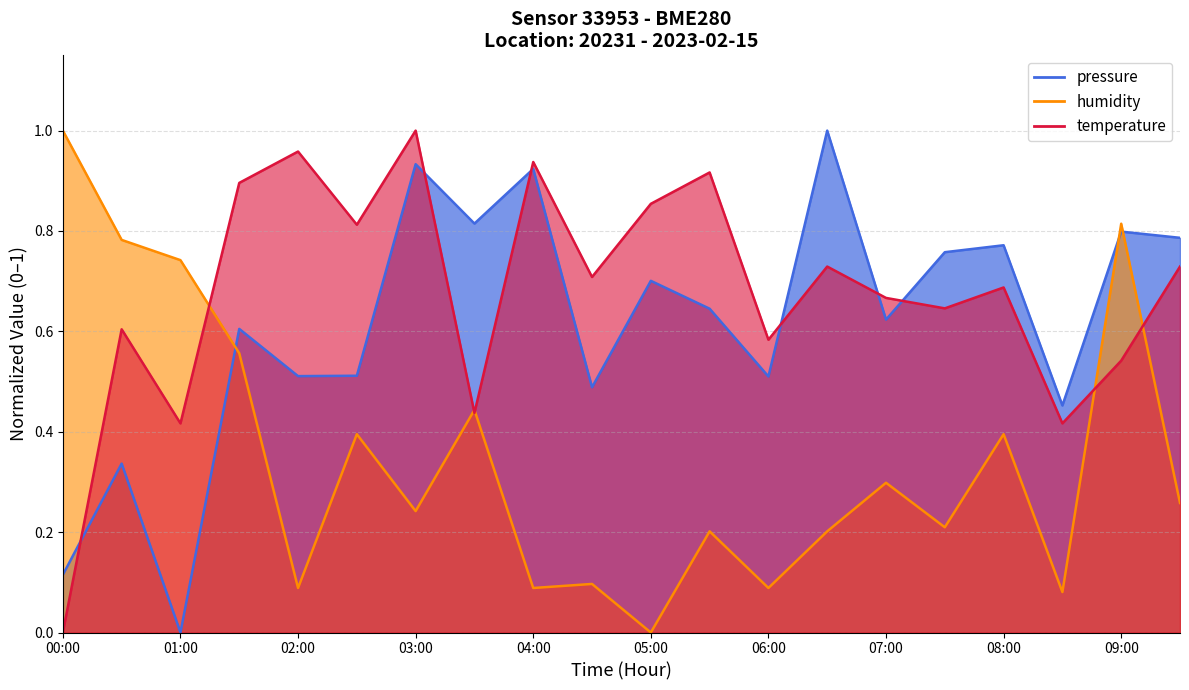

Which series changed the most between 02:00 and 07:30?

temperature